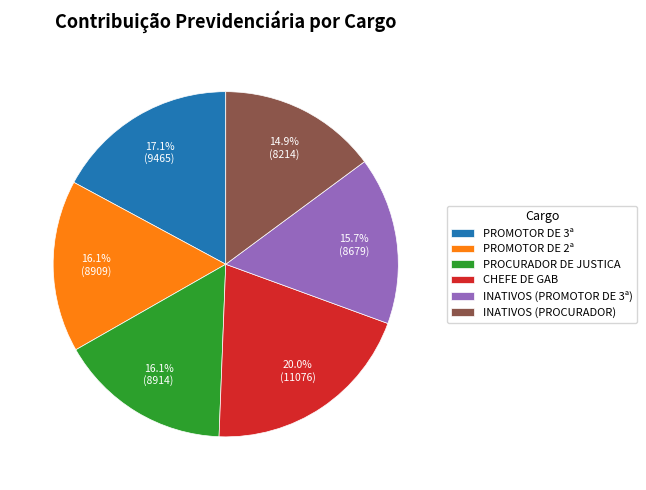

Does INATIVOS (PROMOTOR DE 3ª) account for over 50% of the chart?

No